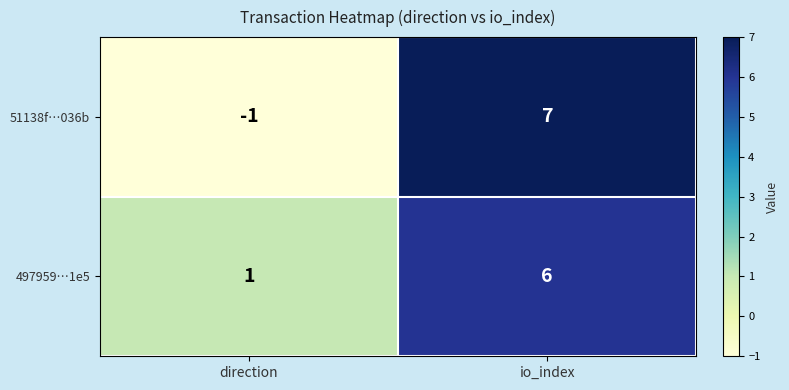

The value of 51138f…036b at direction is -2. True or false?

False